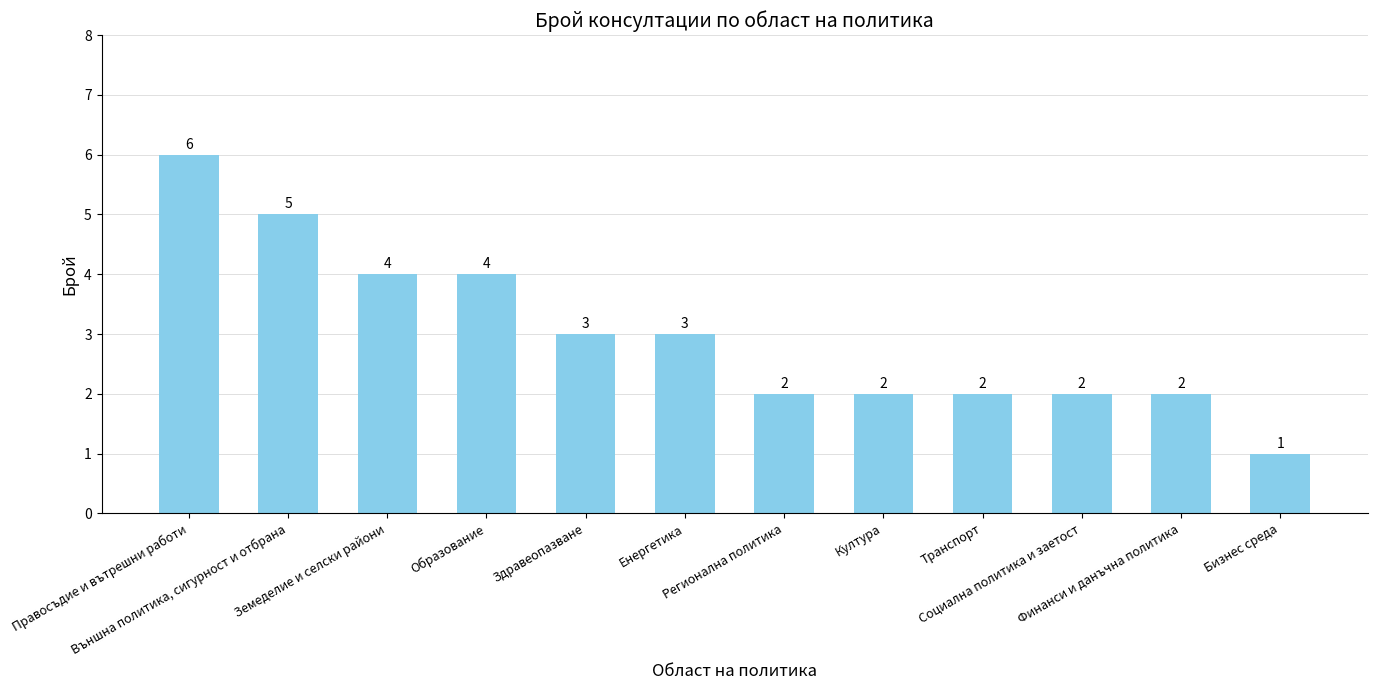

What is the greatest value displayed?

6